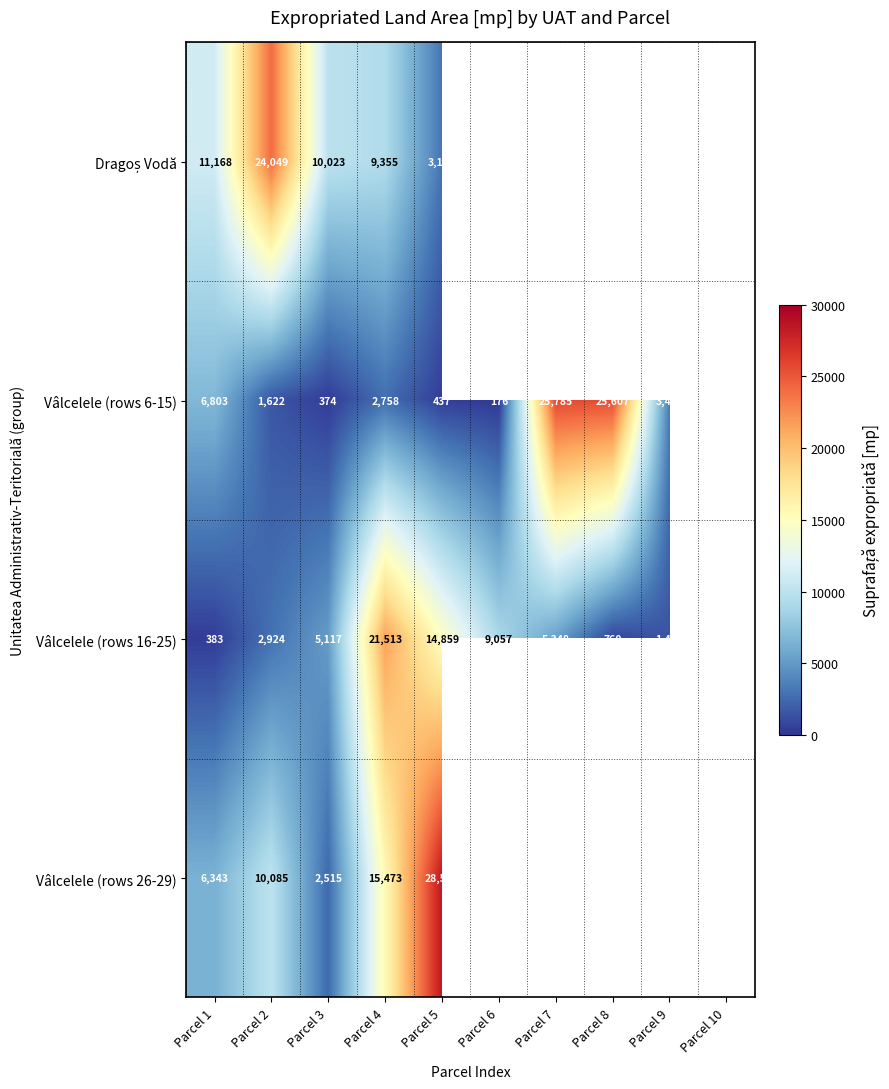

At which label does Vâlcelele (rows 6-15) reach its peak?

Parcel 7